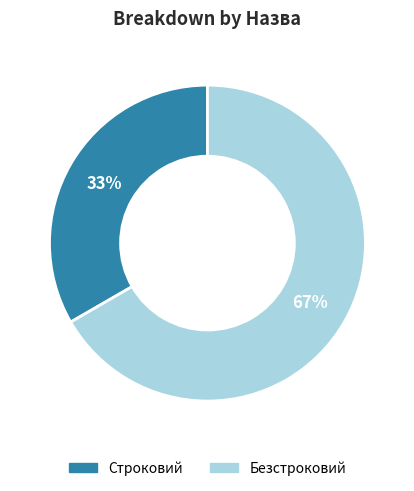

Which has a higher value, Строковий or Безстроковий?

Безстроковий